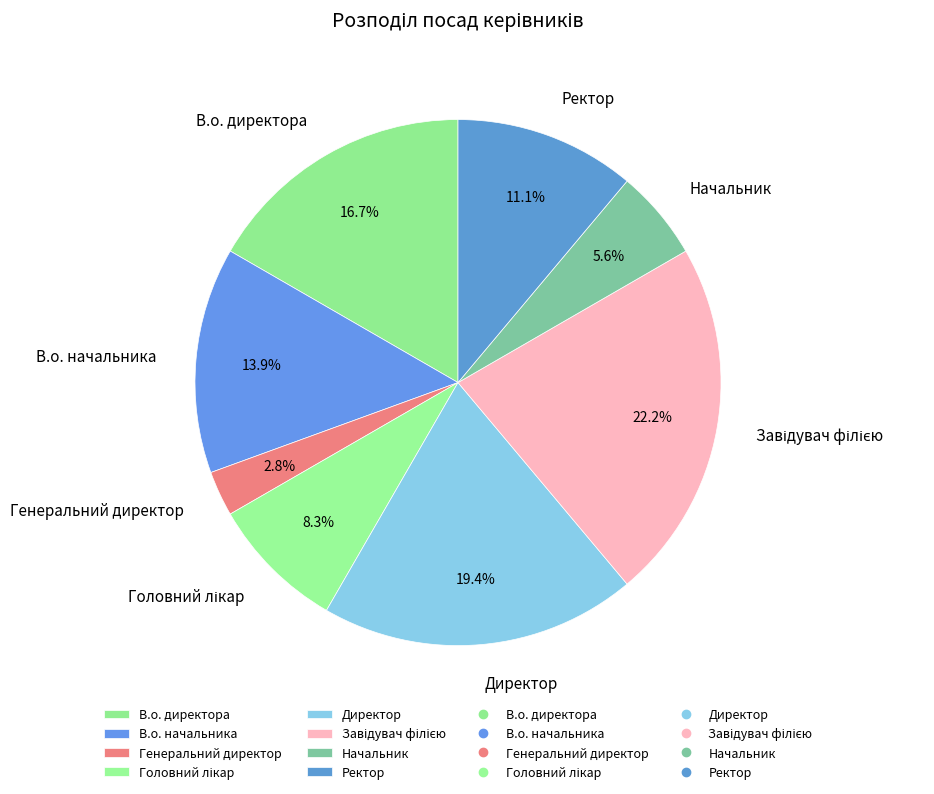

What is the ratio of the value at Ректор to the value at Генеральний директор?

4.0